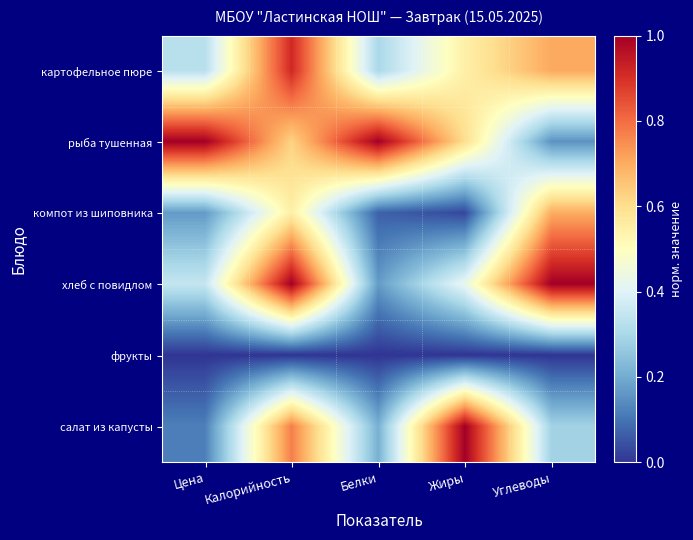

Reading left to right, list all the values displayed in this chart.

картофельное пюре: Цена=0.3	Калорийность=0.9	Белки=0.3	Жиры=0.5	Углеводы=0.7
рыба тушенная: Цена=1.0	Калорийность=0.6	Белки=1.0	Жиры=0.6	Углеводы=0.2
компот из шиповника: Цена=0.2	Калорийность=0.6	Белки=0.1	Жиры=0.0	Углеводы=0.7
хлеб с повидлом: Цена=0.4	Калорийность=1.0	Белки=0.2	Жиры=0.4	Углеводы=1.0
фрукты: Цена=0.0	Калорийность=0.0	Белки=0.0	Жиры=0.0	Углеводы=0.0
салат из капусты: Цена=0.1	Калорийность=0.8	Белки=0.2	Жиры=1.0	Углеводы=0.3